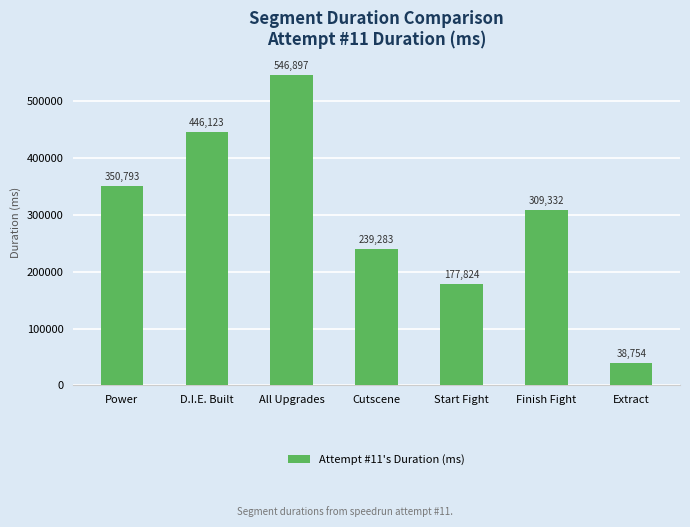

Reading left to right, transcribe all the data shown in this chart.

Power=350793	D.I.E. Built=446123	All Upgrades=546897	Cutscene=239283	Start Fight=177824	Finish Fight=309332	Extract=38754